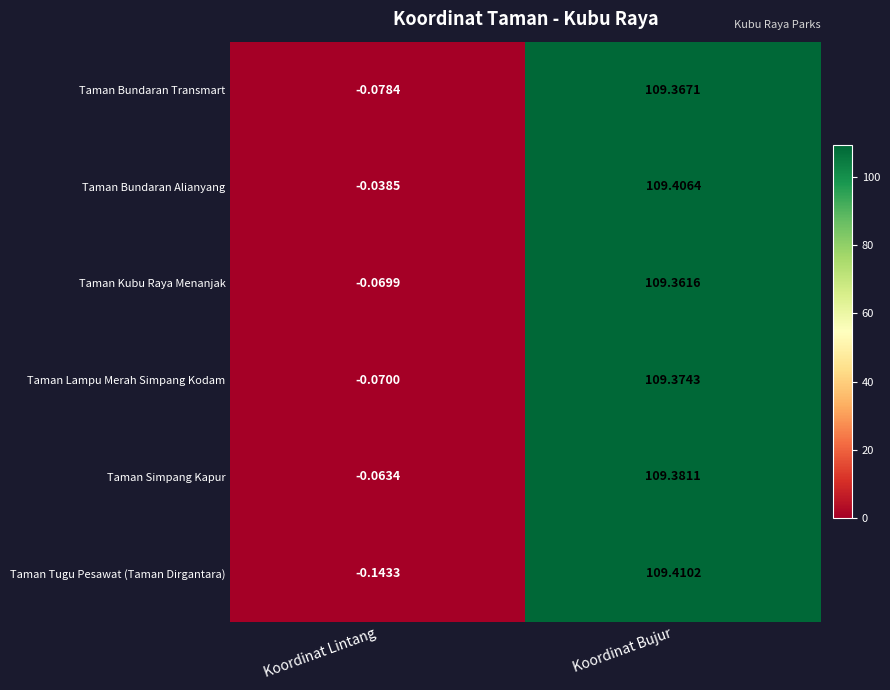

List the series in order of their peak value, highest first.

Taman Tugu Pesawat (Taman Dirgantara), Taman Bundaran Alianyang, Taman Simpang Kapur, Taman Lampu Merah Simpang Kodam, Taman Bundaran Transmart, Taman Kubu Raya Menanjak